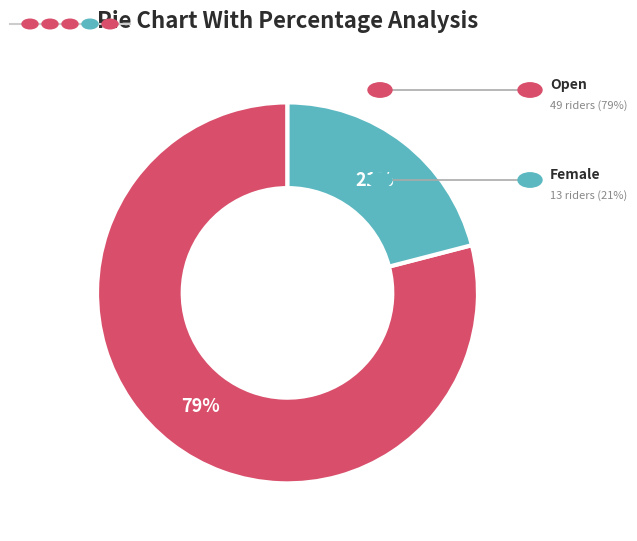

Is there a majority slice in this chart?

Yes